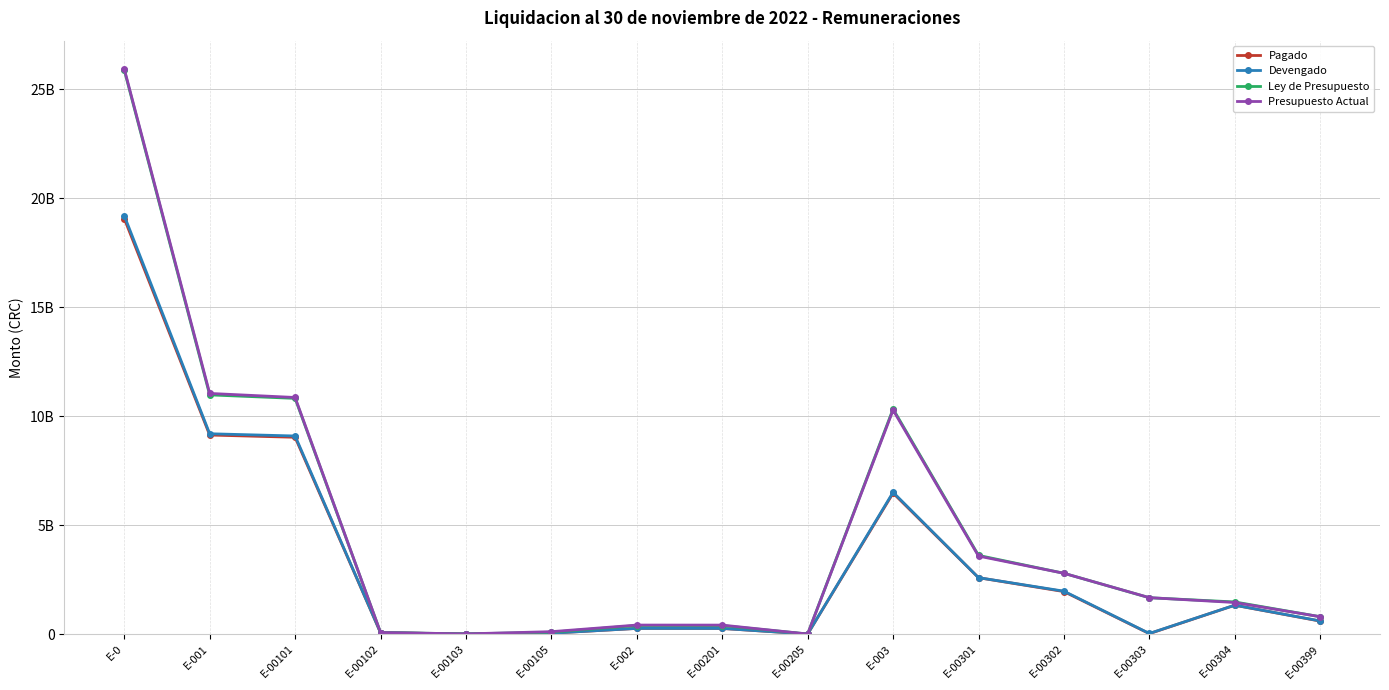

List the series in order of their peak value, highest first.

Presupuesto Actual, Ley de Presupuesto, Devengado, Pagado